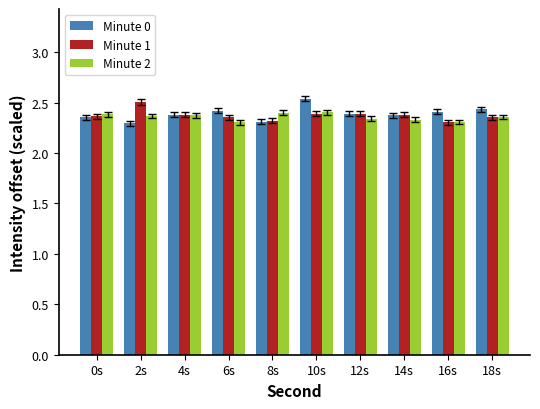

Is it true that Minute 0 equals 3.3 at 6s?

False